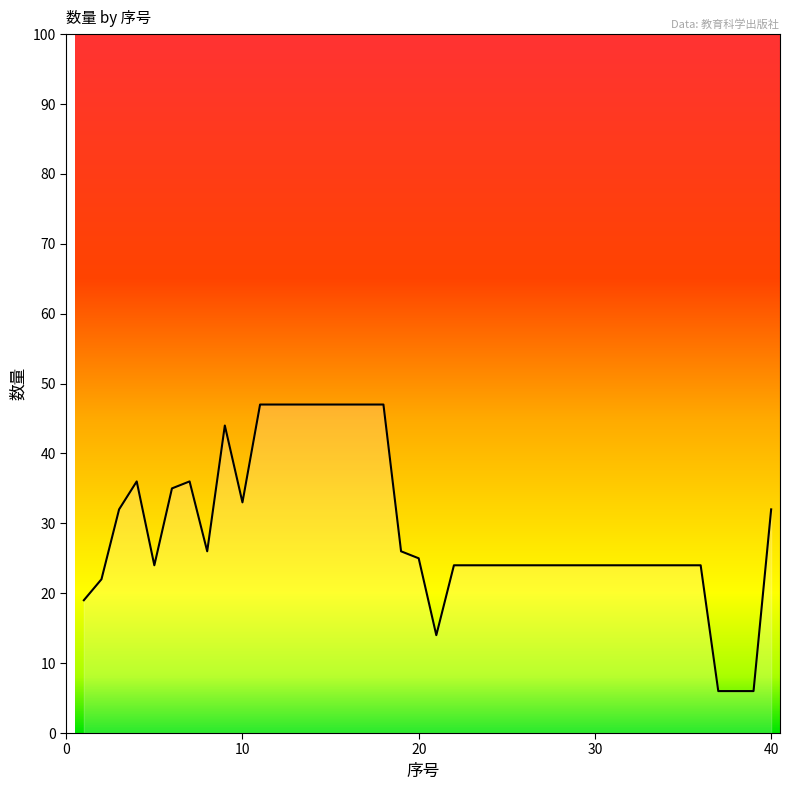

What is the minimum value shown in the chart?

6